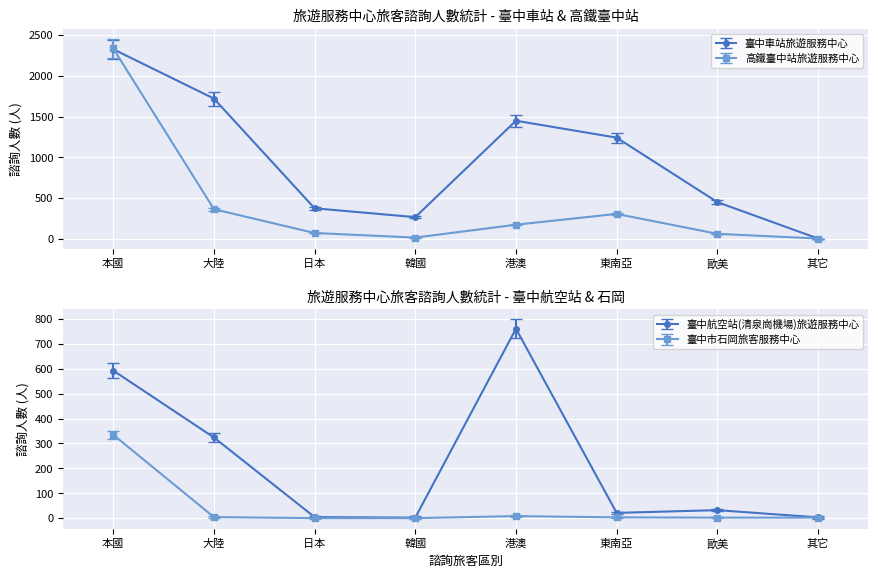

Between which two adjacent categories do 臺中航空站(清泉崗機場)旅遊服務中心 and 高鐵臺中站旅遊服務中心 first intersect?

韓國 and 港澳